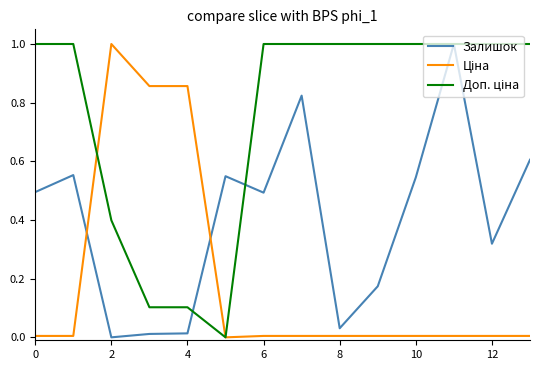

What is the maximum value shown in the chart?

1.0